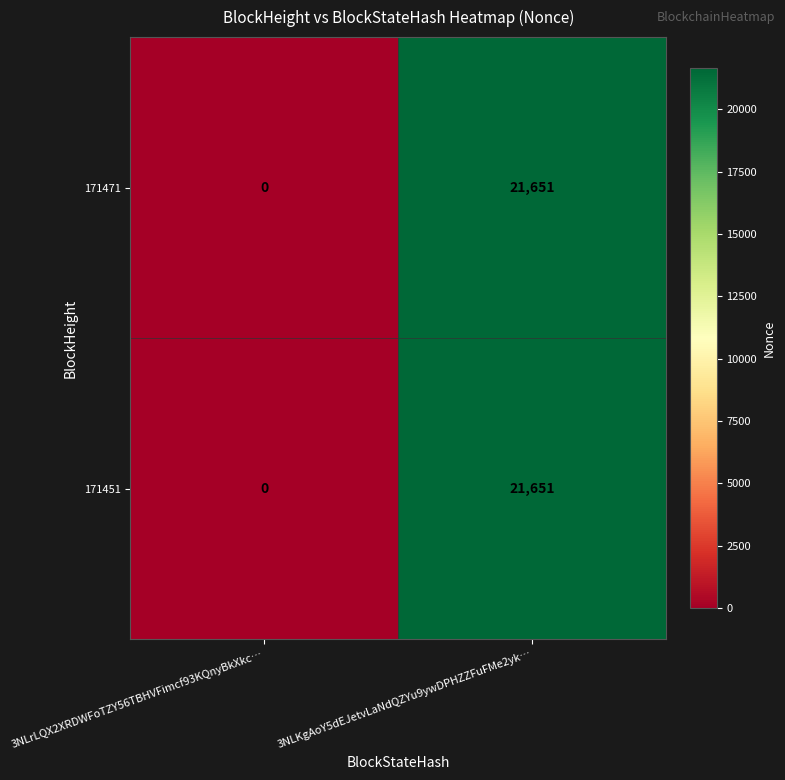

What is the total value across all series at 3NLKgAoY5dEJetvLaNdQZYu9ywDPHZZFuFMe2yk…?

43302